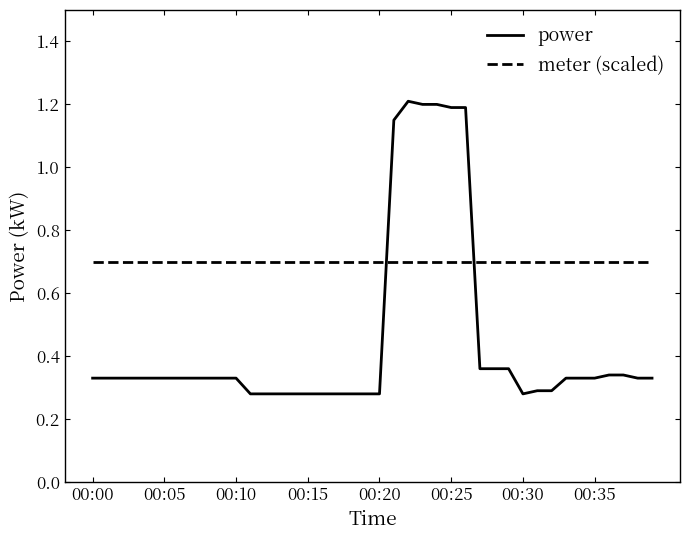

List the series in order of their overall mean, highest first.

meter (scaled), power